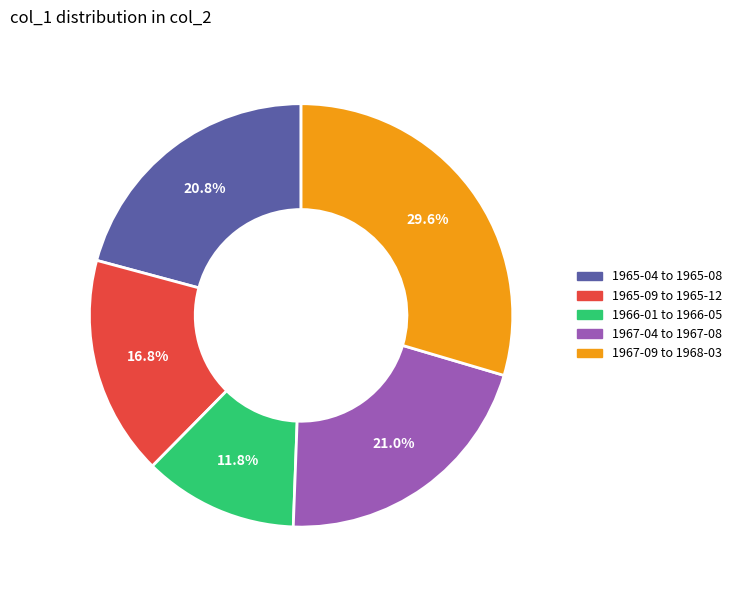

Is there any slice that represents more than half of the pie?

No